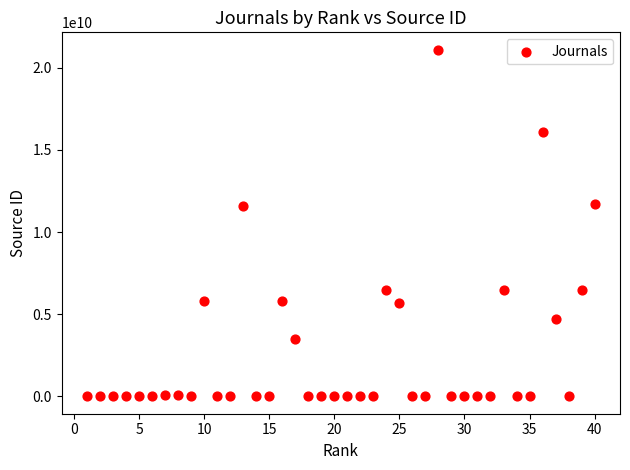

What is the range of Y values (max minus min)?

21100287161